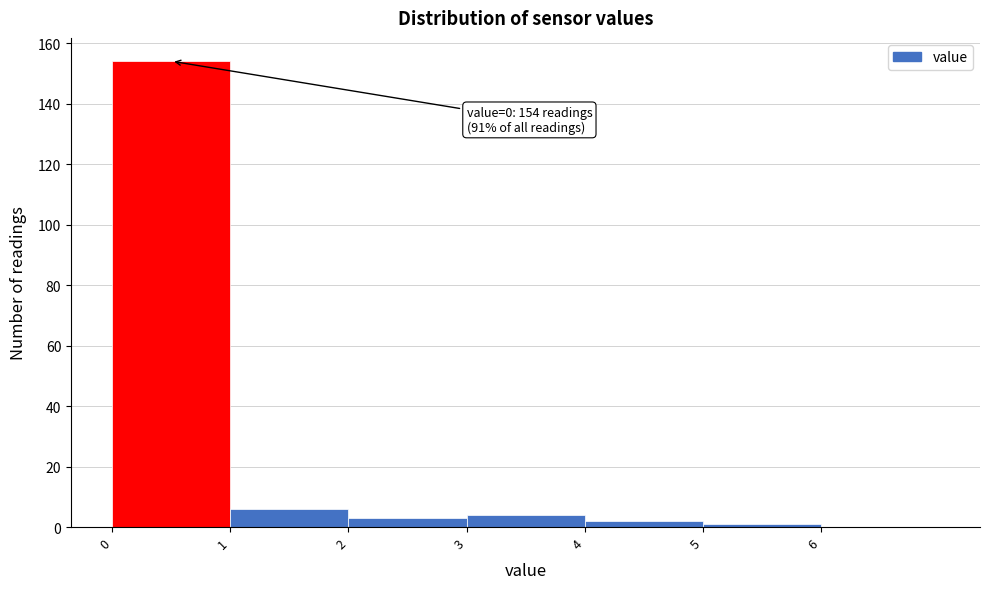

Which range on the x-axis has the tallest bar?

0 to 1